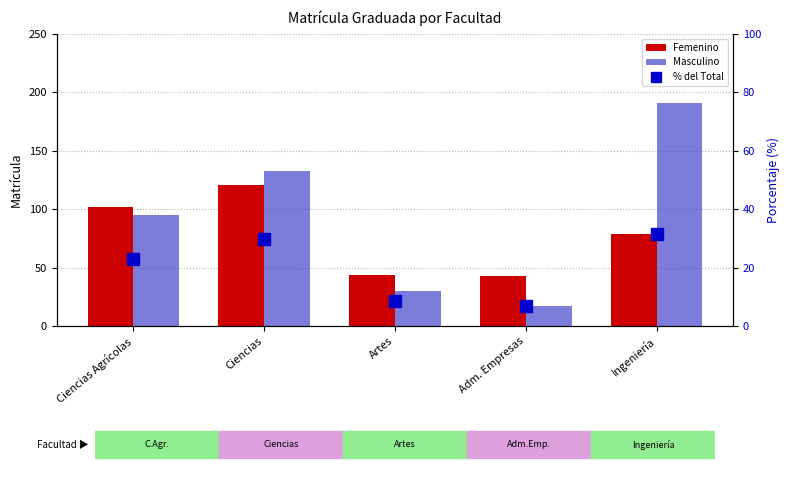

Is it true that Masculino equals 133.0 at Ciencias?

True